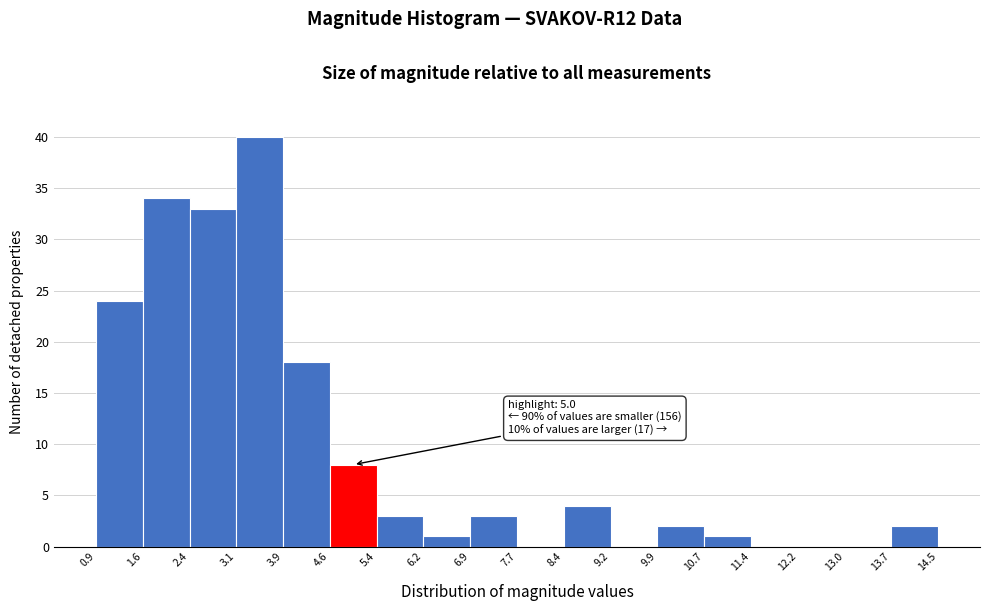

Which range on the x-axis has the tallest bar?

3.1 to 3.9